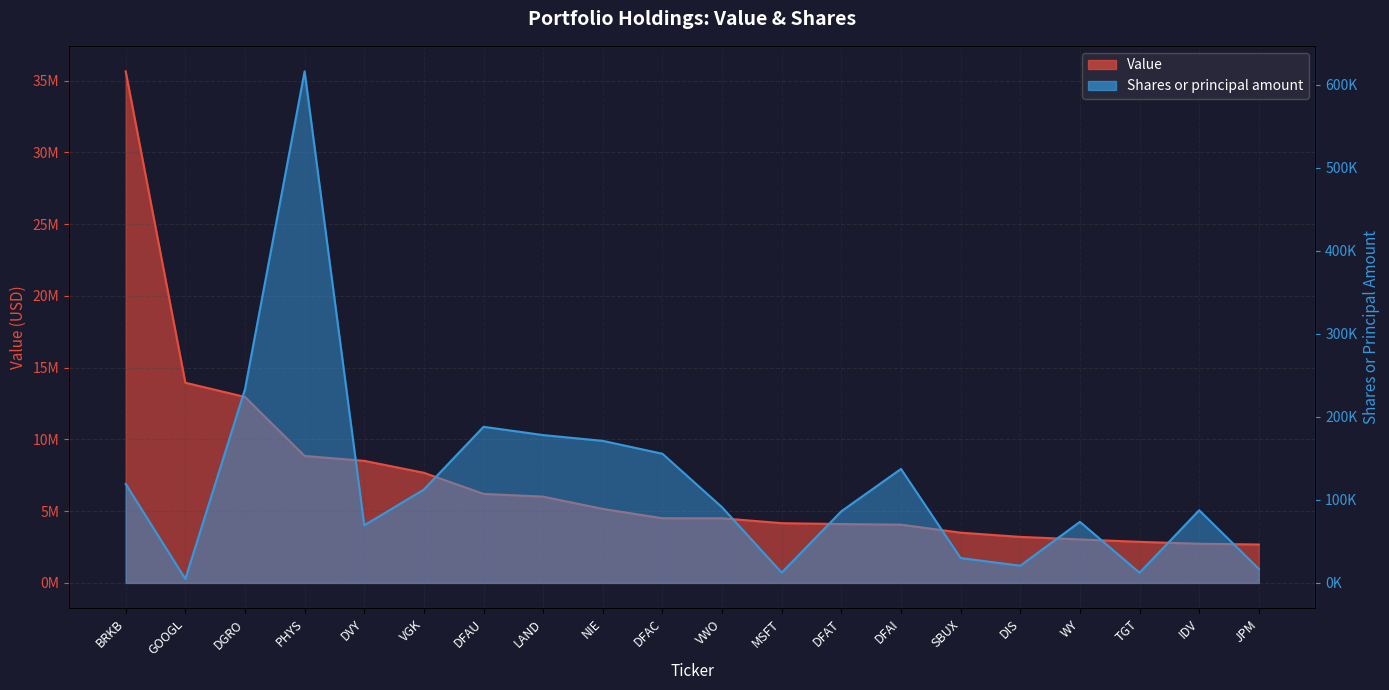

What are all the series names shown in the legend?

Value, Shares or principal amount